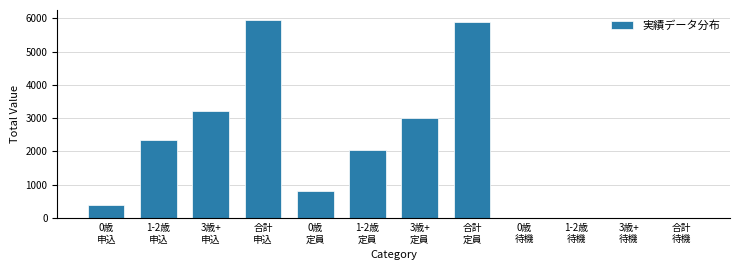

What is the greatest value displayed?

5950